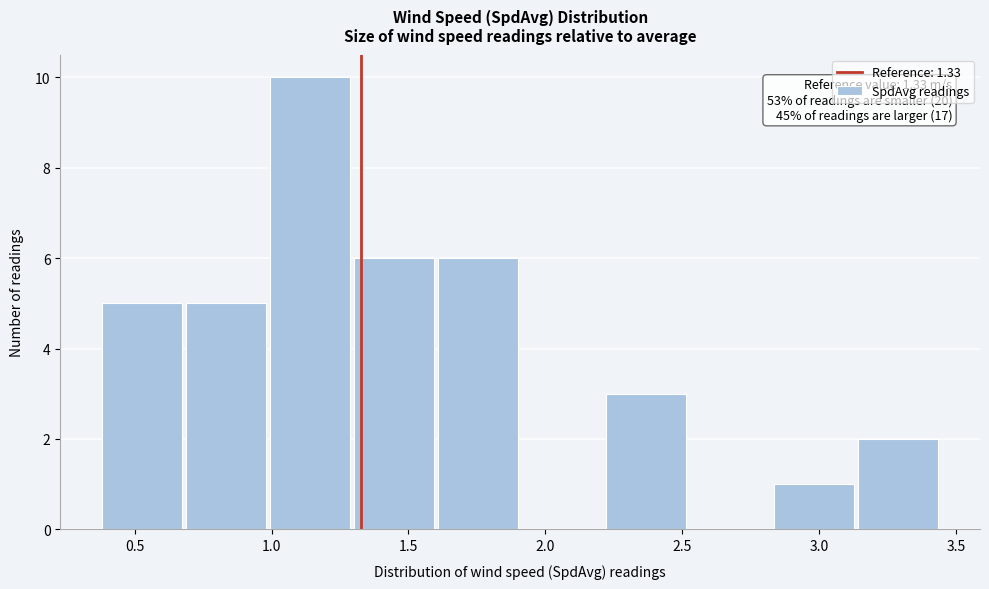

Over which range of the x-axis is the bar tallest?

1.00 to 1.30